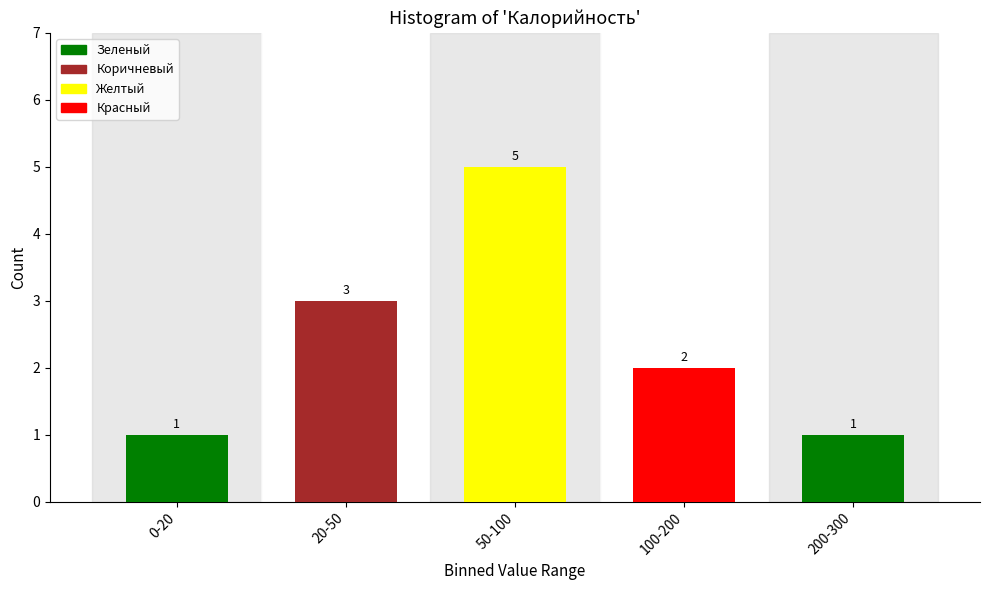

Reading left to right, list all the values displayed in this chart.

1	3	5	2	1